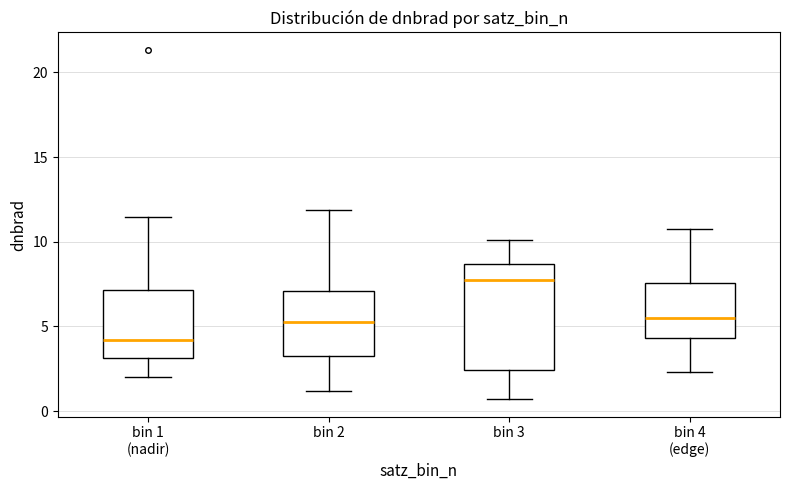

Where does the upper whisker of the box for bin 4 (edge) end on the y-axis? The values are not printed on the chart, so give them approximately, as read against the axis.

10.5